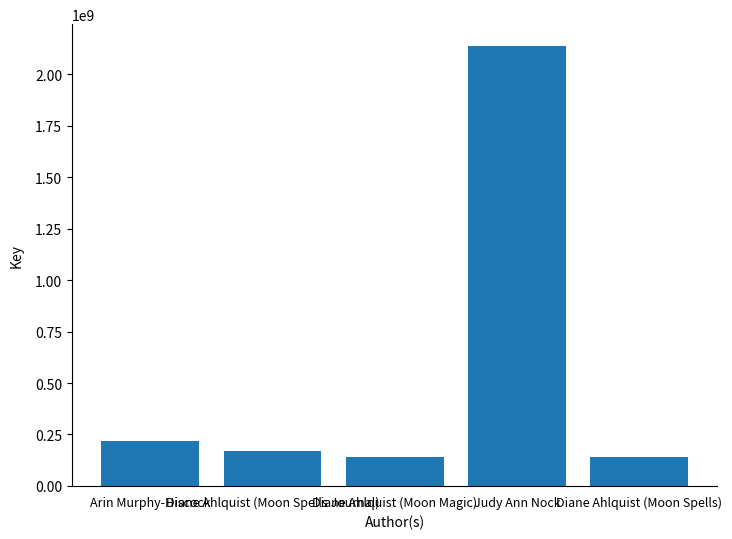

What position from the left is Diane Ahlquist (Moon Magic)?

3